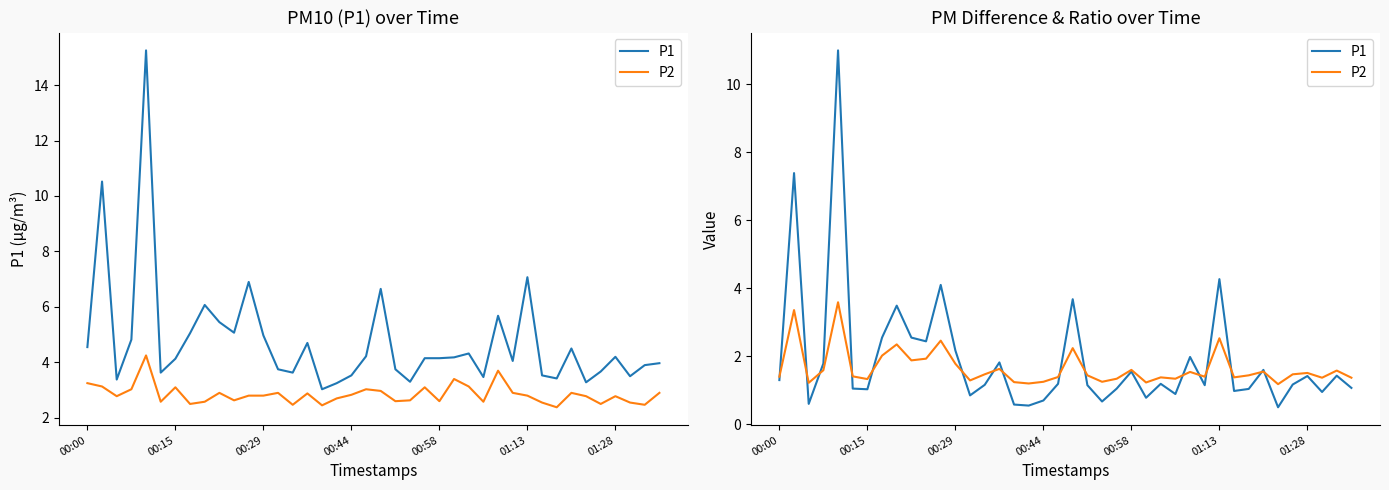

How many interior local peaks does the P1 series have?

13